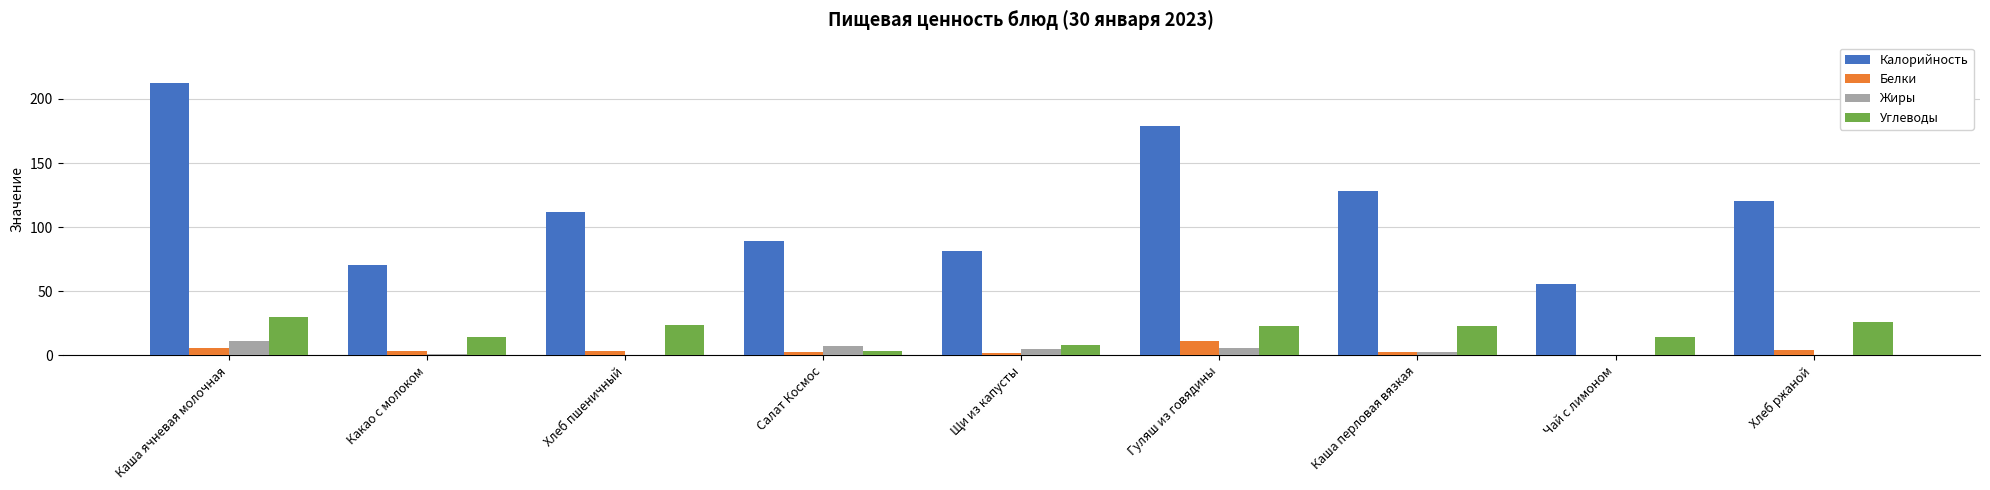

What is the spread (max minus min) of values at Чай с лимоном?

55.6